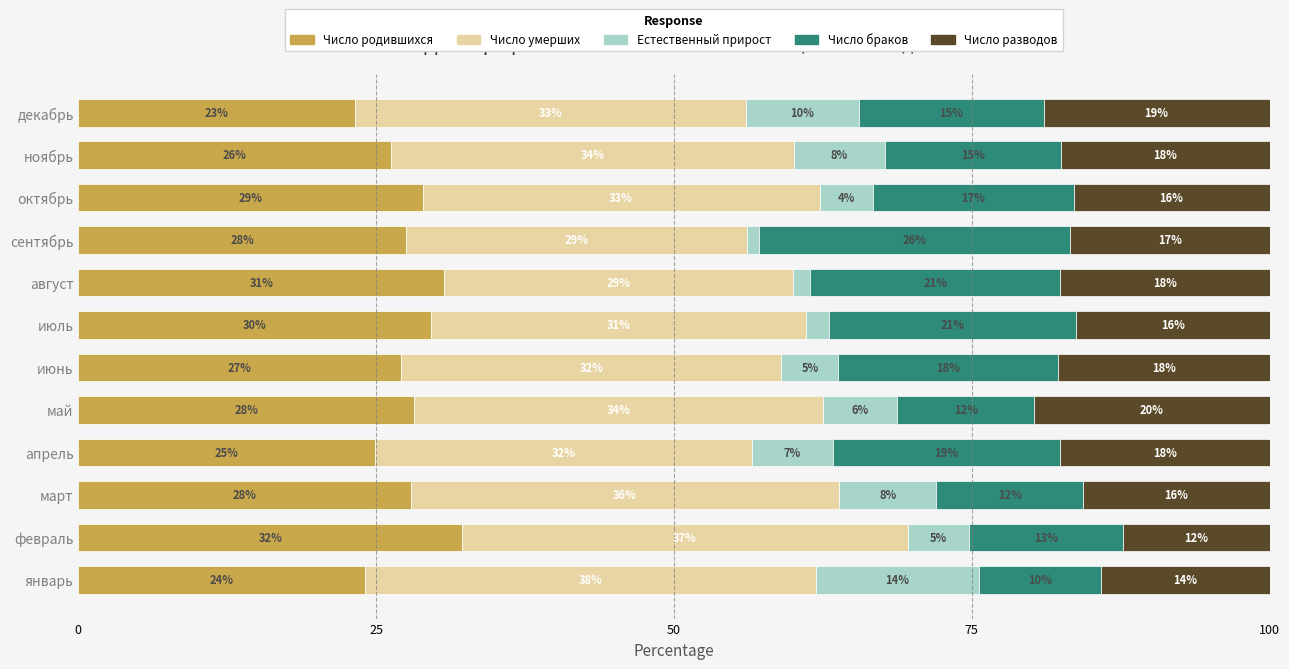

What are all the series names shown in the legend?

Число родившихся, Число умерших, Естественный прирост, Число браков, Число разводов